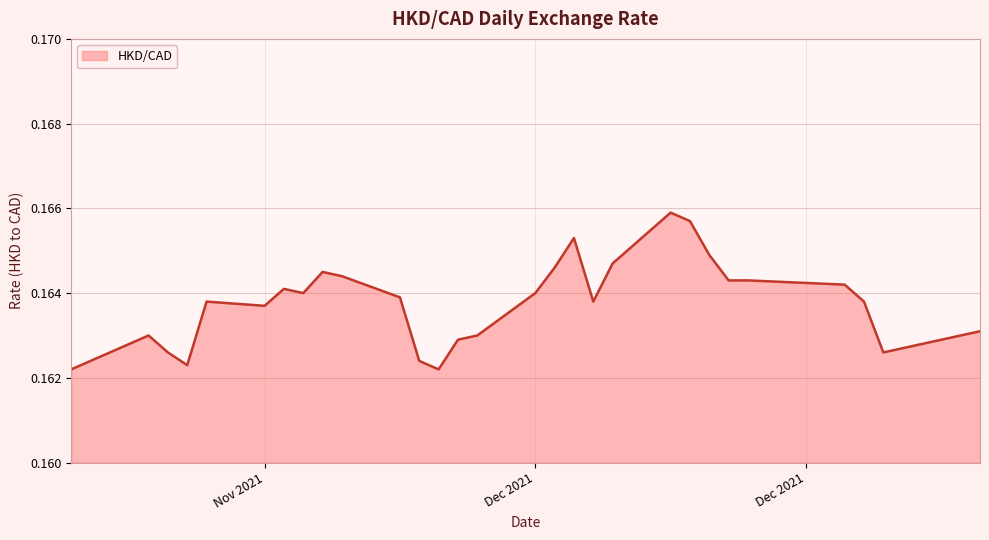

How many categories are shown in the chart?

31